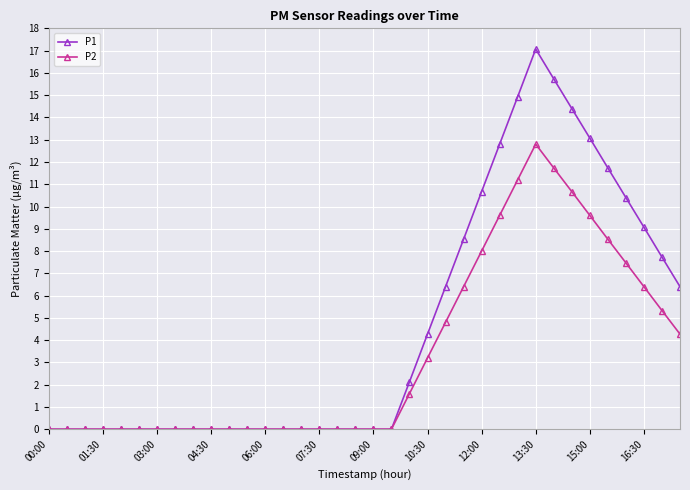

True or false: P2 has more than 0 interior local peaks.

True